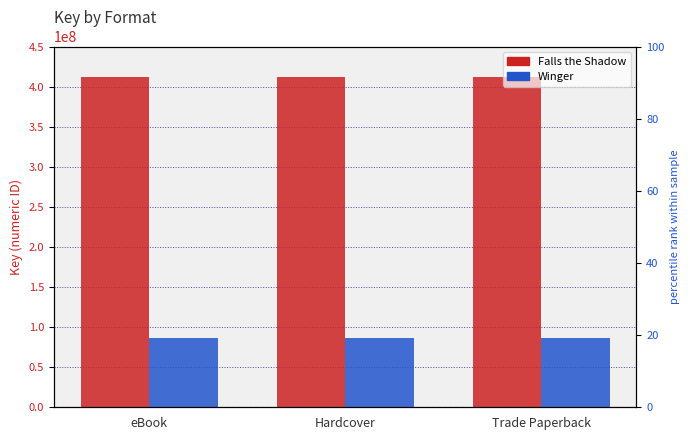

What is the average value of the Falls the Shadow series?

412325254